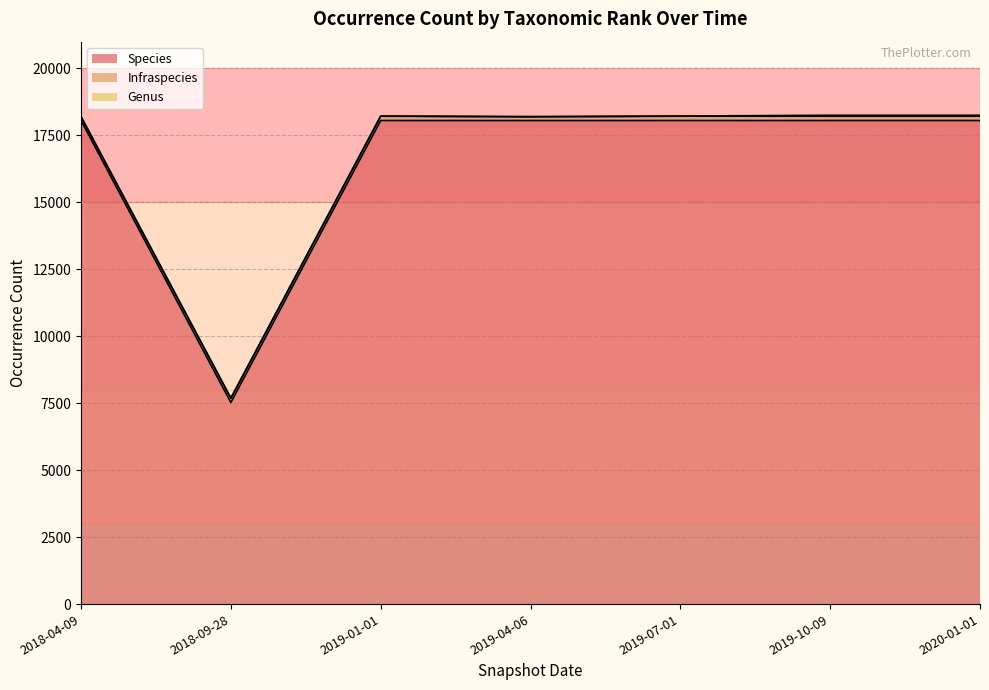

True or false: Genus and Species cross at least once.

False